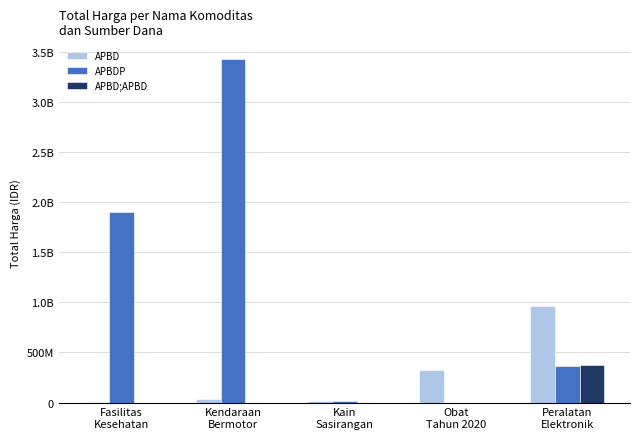

What are all the series names shown in the legend?

APBD, APBDP, APBD;APBD